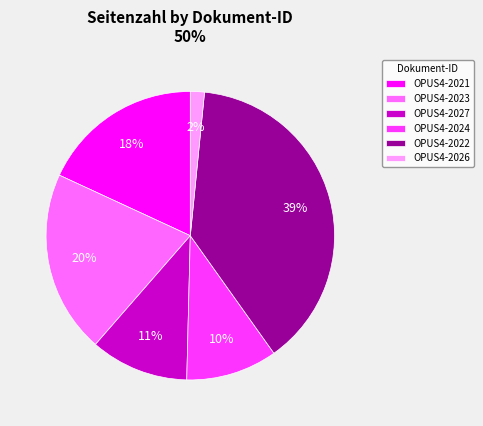

What percentage is the OPUS4-2022 slice, to the nearest percent?

39%